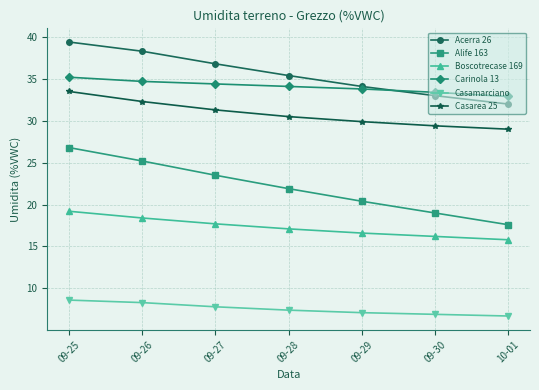

What are all the series names shown in the legend?

Acerra 26, Alife 163, Boscotrecase 169, Carinola 13, Casamarciano, Casarea 25